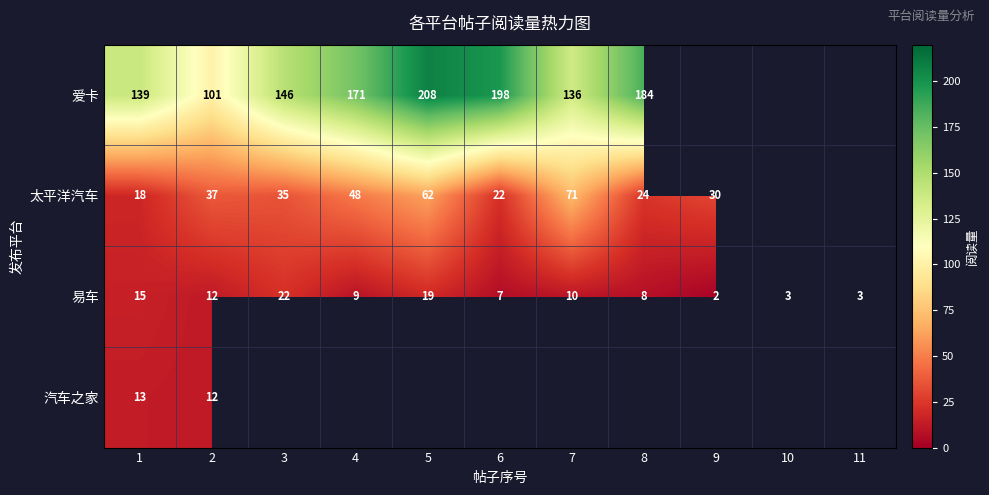

At which category does the chart reach its minimum across all series?

9